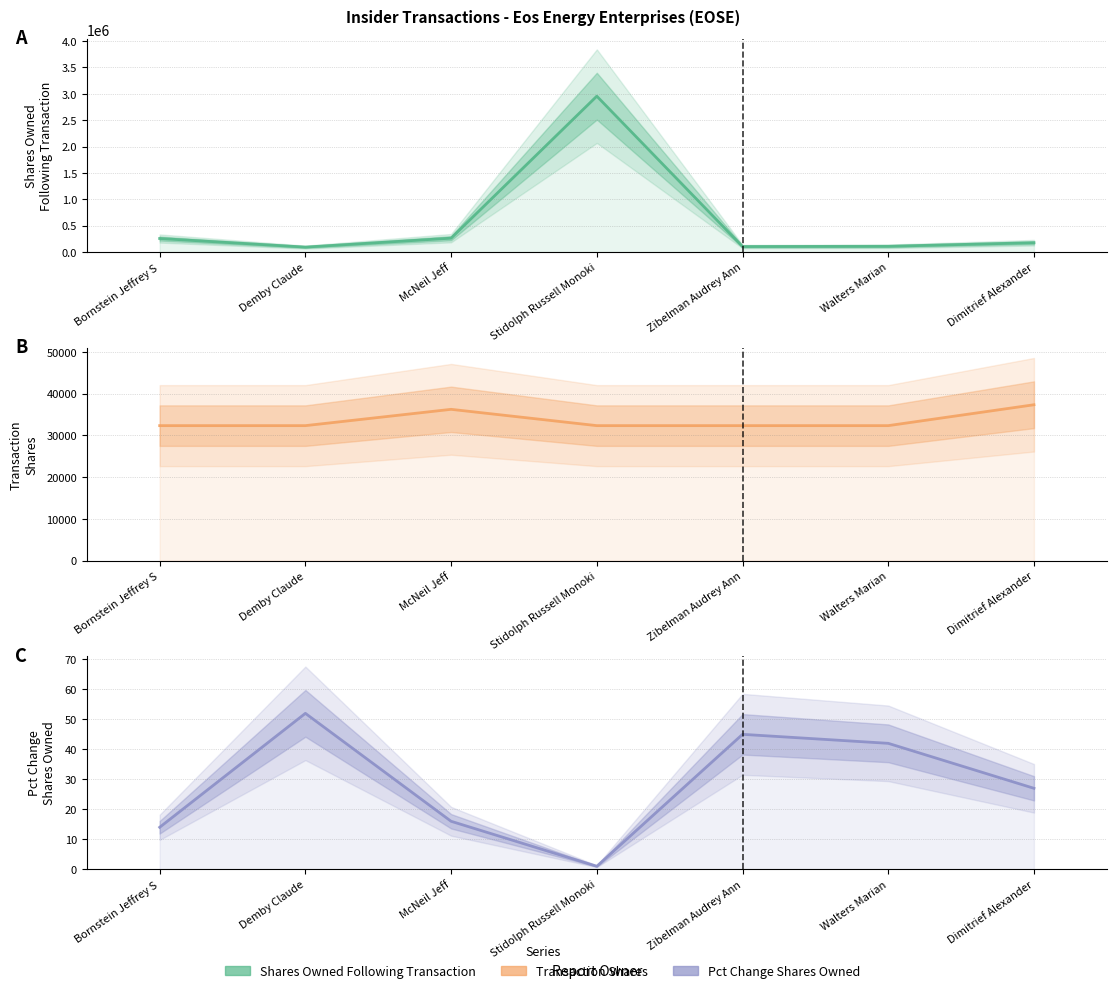

What is the spread (max minus min) of values at Walters Marian?

109805